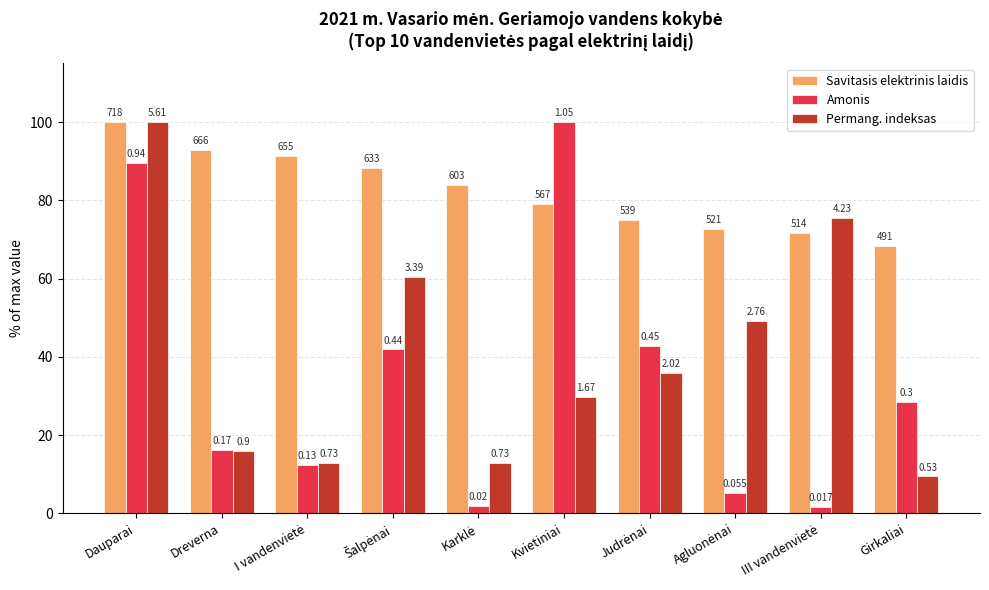

What are all the series names shown in the legend?

Savitasis elektrinis laidis, Amonis, Permang. indeksas